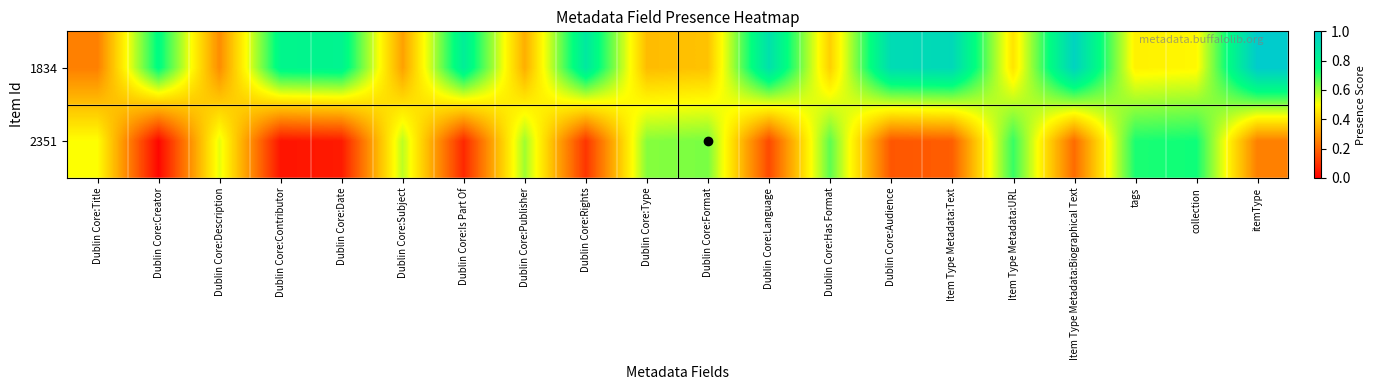

Reading left to right, list all the values displayed in this chart.

1834: Dublin Core:Title=0.2	Dublin Core:Creator=0.8	Dublin Core:Description=0.3	Dublin Core:Contributor=0.8	Dublin Core:Date=0.8	Dublin Core:Subject=0.3	Dublin Core:Is Part Of=0.8	Dublin Core:Publisher=0.3	Dublin Core:Rights=0.9	Dublin Core:Type=0.4	Dublin Core:Format=0.4	Dublin Core:Language=0.9	Dublin Core:Has Format=0.4	Dublin Core:Audience=0.9	Item Type Metadata:Text=0.9	Item Type Metadata:URL=0.4	Item Type Metadata:Biographical Text=1.0	tags=0.5	collection=0.5	itemType=1.0
2351: Dublin Core:Title=0.5	Dublin Core:Creator=0.0	Dublin Core:Description=0.5	Dublin Core:Contributor=0.0	Dublin Core:Date=0.1	Dublin Core:Subject=0.6	Dublin Core:Is Part Of=0.1	Dublin Core:Publisher=0.6	Dublin Core:Rights=0.1	Dublin Core:Type=0.6	Dublin Core:Format=0.6	Dublin Core:Language=0.1	Dublin Core:Has Format=0.7	Dublin Core:Audience=0.2	Item Type Metadata:Text=0.2	Item Type Metadata:URL=0.7	Item Type Metadata:Biographical Text=0.2	tags=0.7	collection=0.7	itemType=0.2